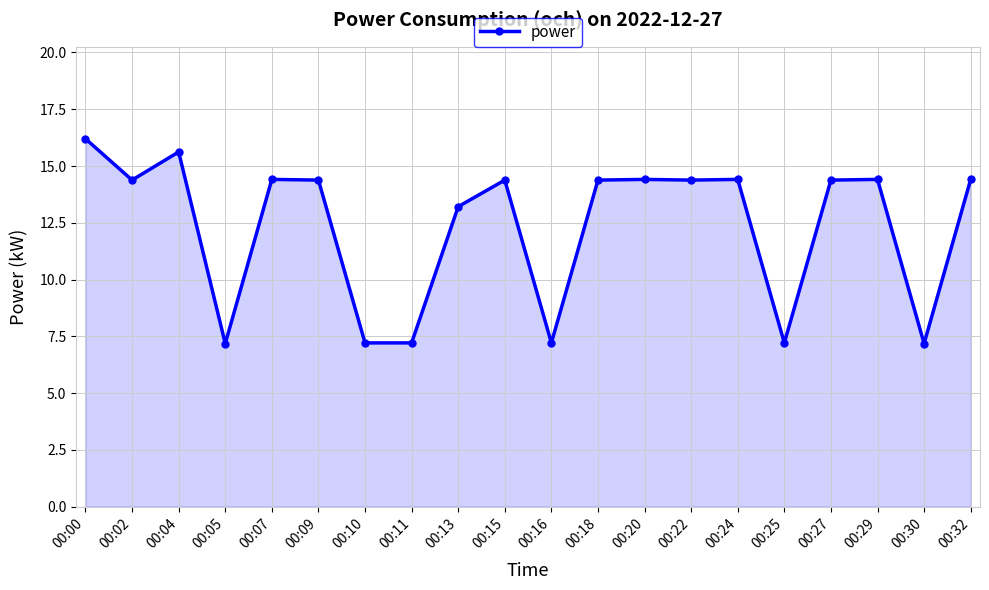

True or false: the data shows 19.0 at 00:27.

False